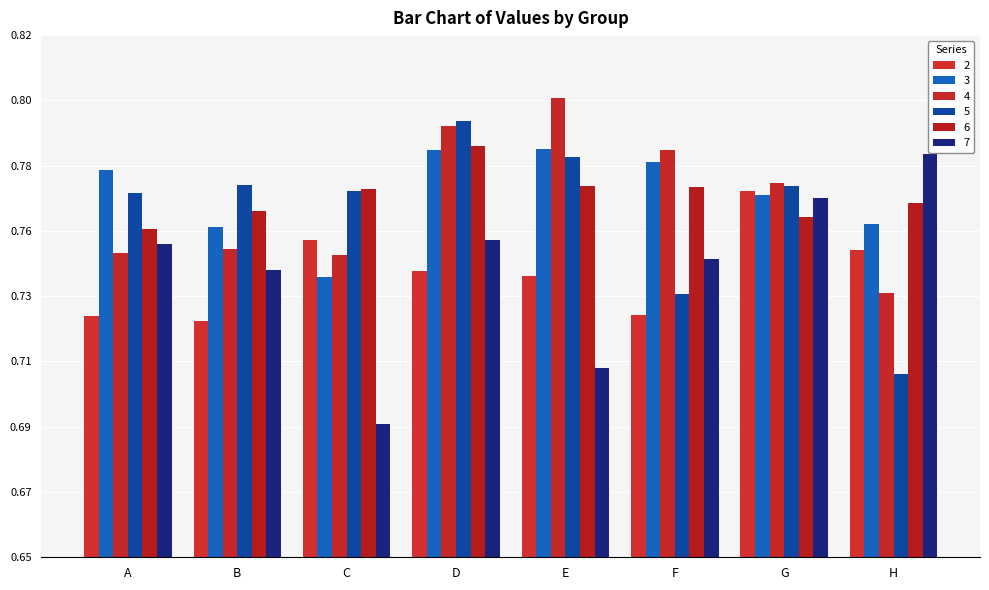

Count the 6 values in the range 0 to 1.

8